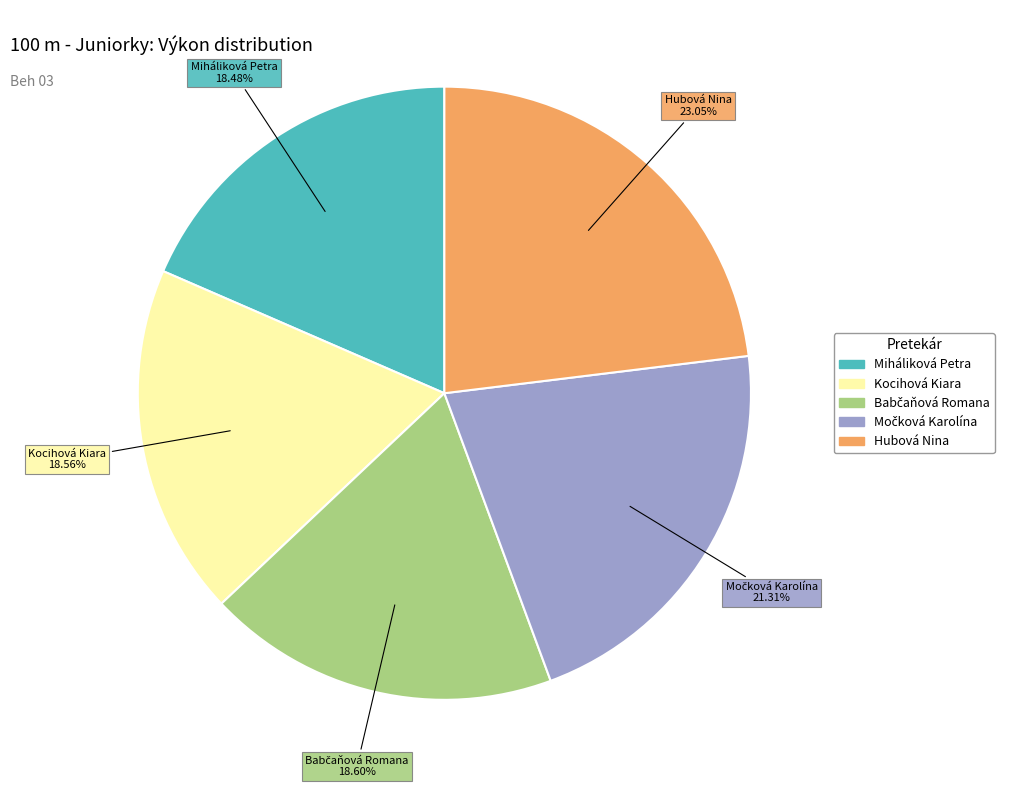

Which slice is the largest?

Hubová Nina